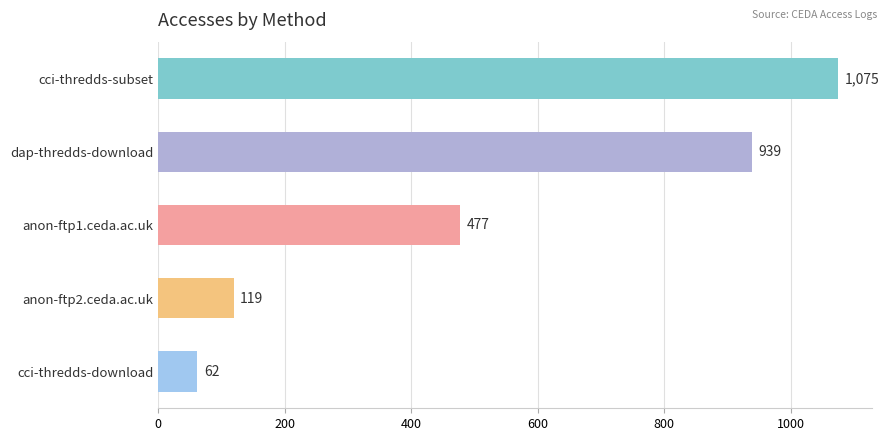

The value at dap-thredds-download is 939. True or false?

True